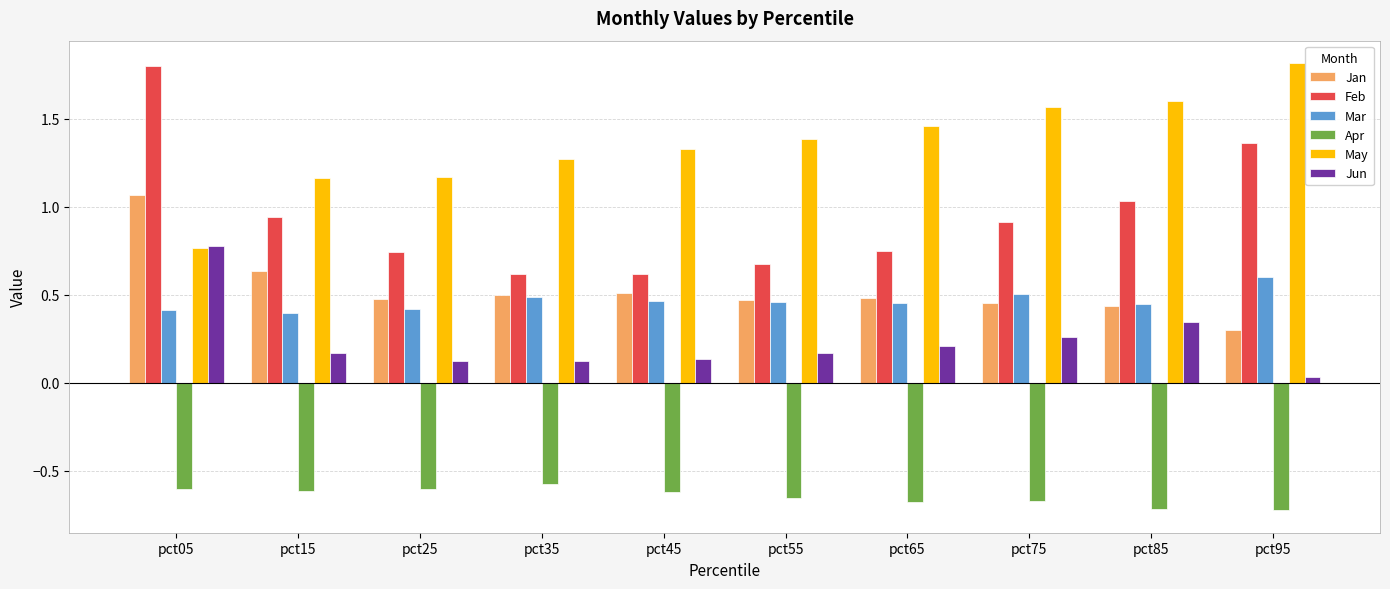

What are all the series names shown in the legend?

Jan, Feb, Mar, Apr, May, Jun